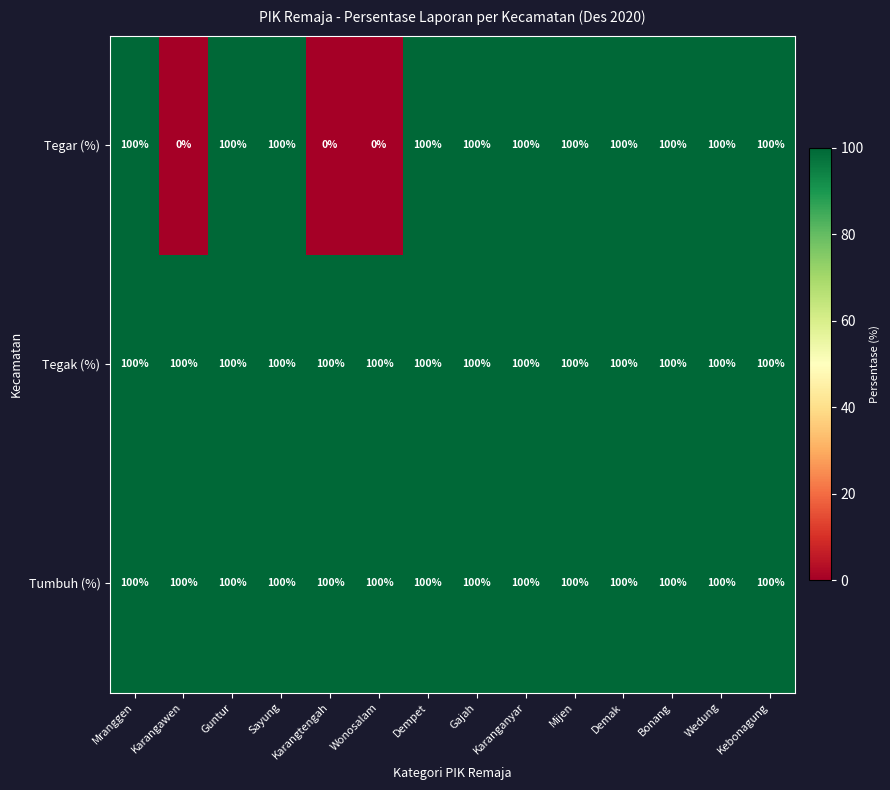

Is it true that Tegak (%) equals 57 at Mranggen?

False